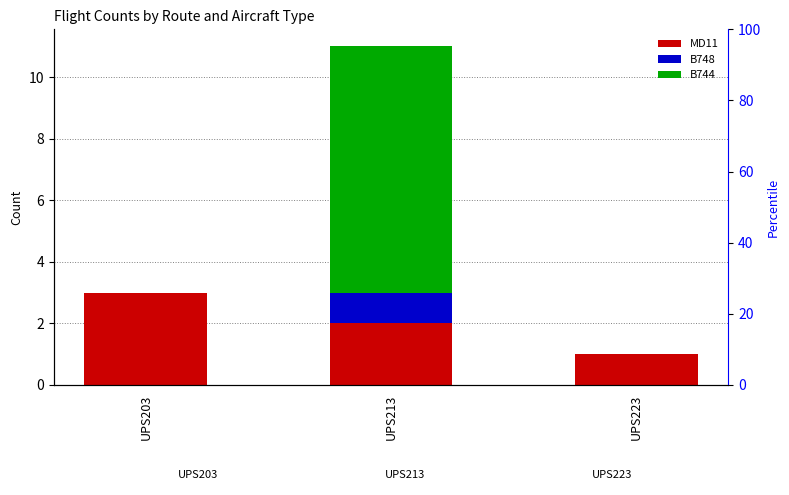

Between UPS213 and UPS203, which is larger?

UPS203